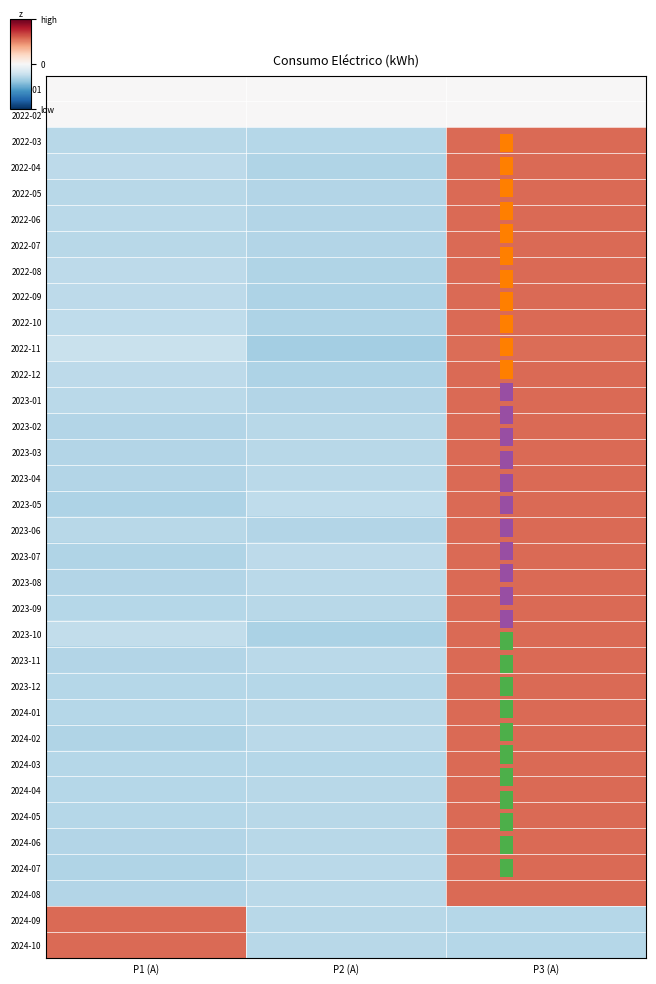

The value of 2023-11 at P3 (A) is 0.8. True or false?

False